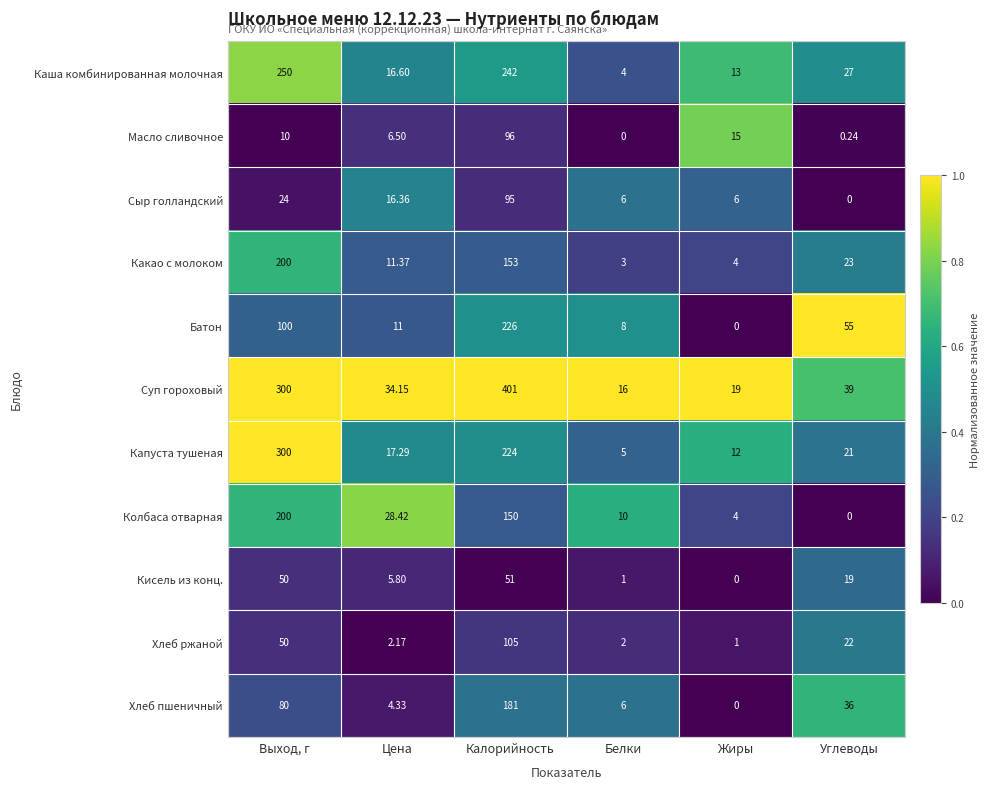

List the labels in order of Батон value, smallest first.

Жиры, Белки, Цена, Углеводы, Выход, г, Калорийность